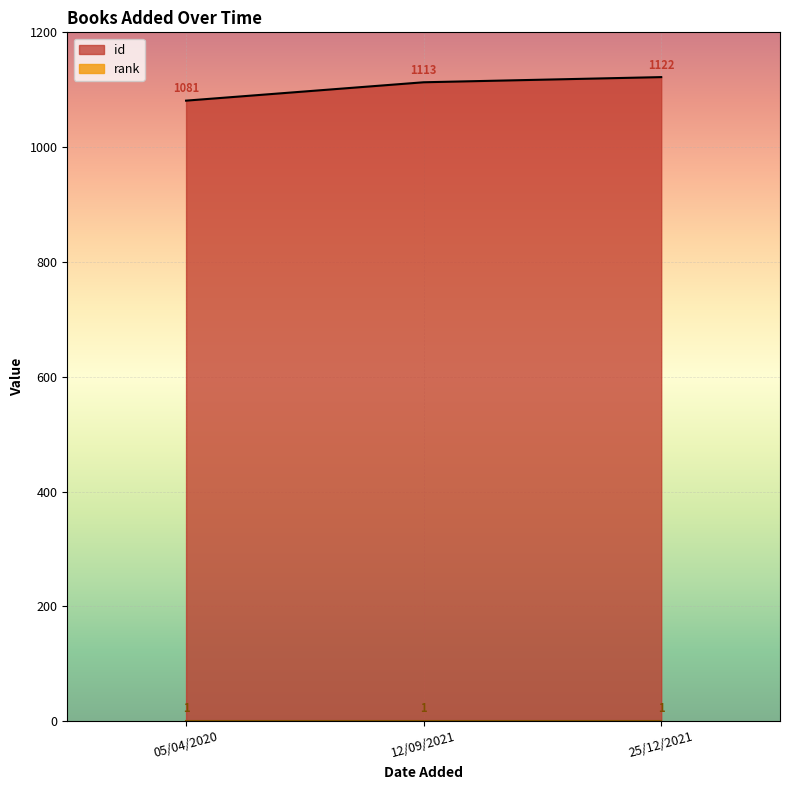

Rank the categories by value from highest to lowest.

25/12/2021, 12/09/2021, 05/04/2020